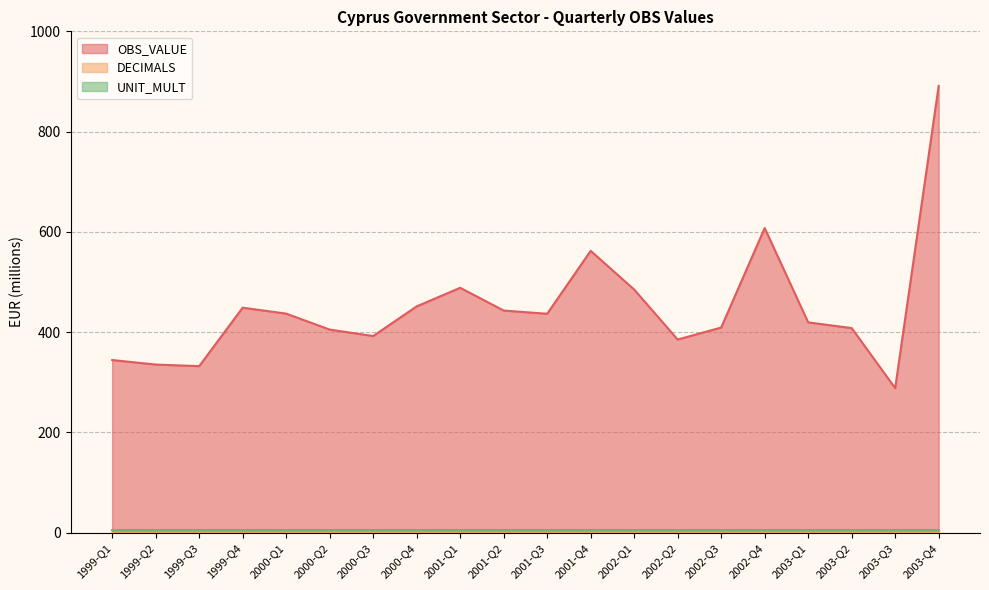

Does the chart have visible grid lines?

Yes